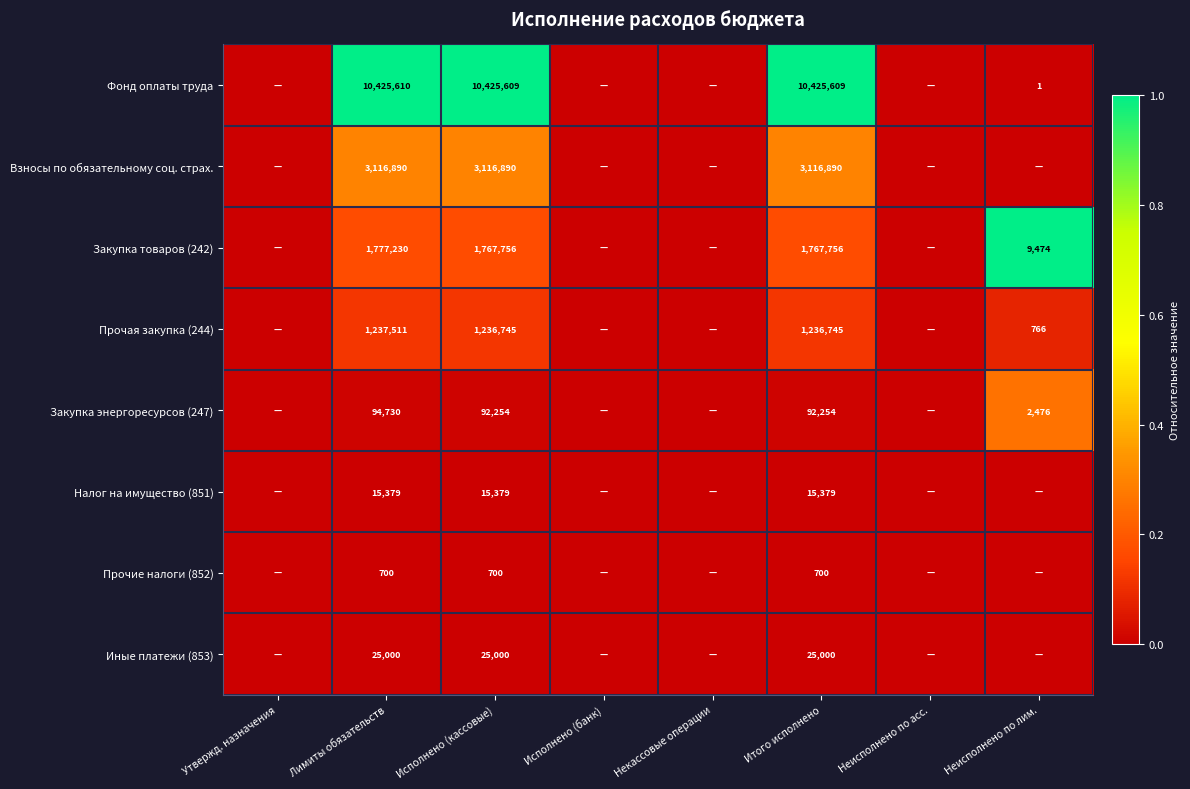

How many distinct data groups are displayed?

8